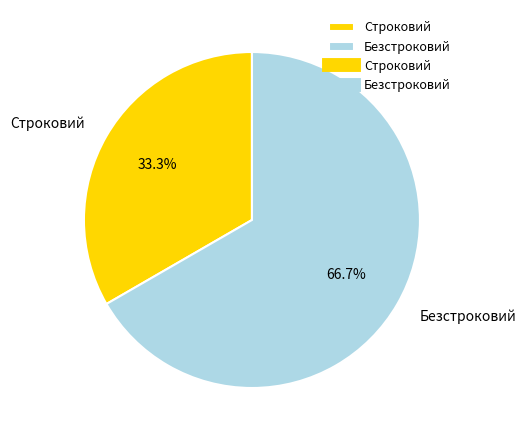

To the nearest percent, what is the difference between the Строковий and Безстроковий slice percentages?

33%